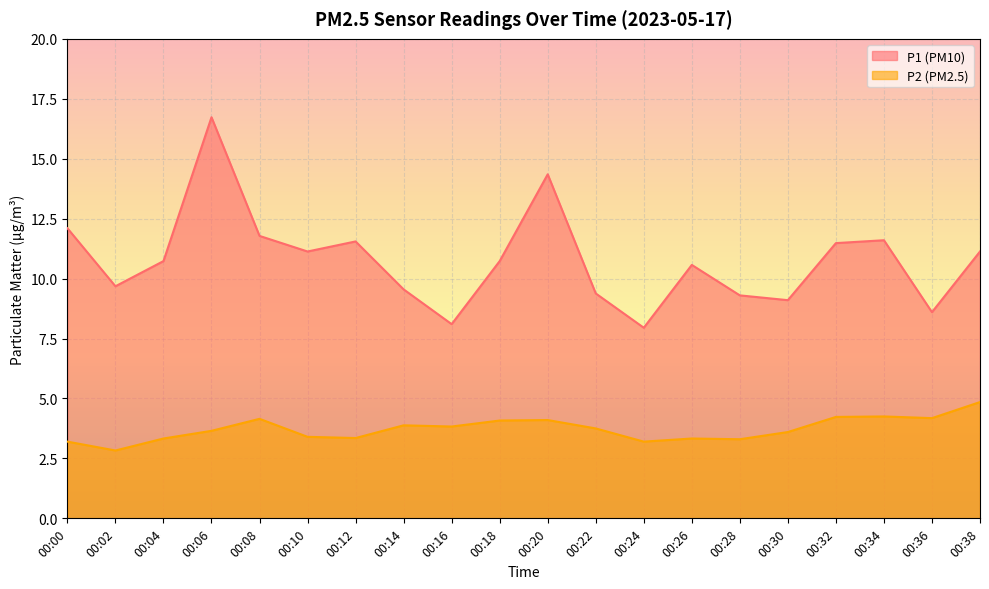

How many lines are shown in the chart?

2